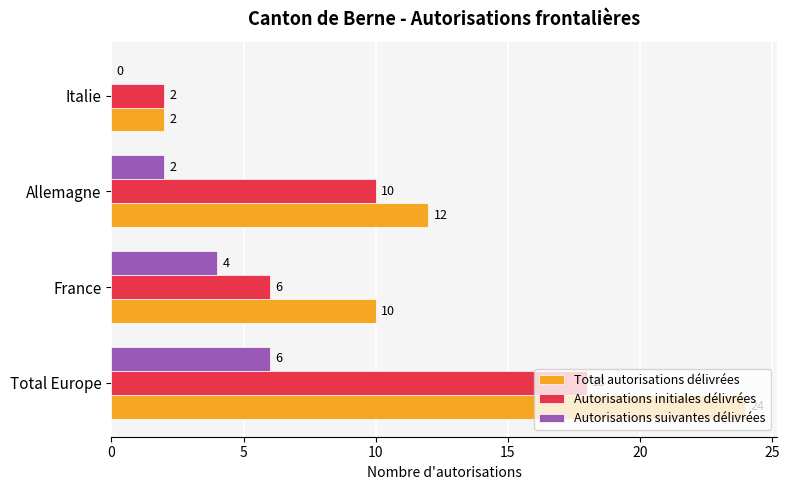

Is it true that Total autorisations délivrées equals 4 at France?

False